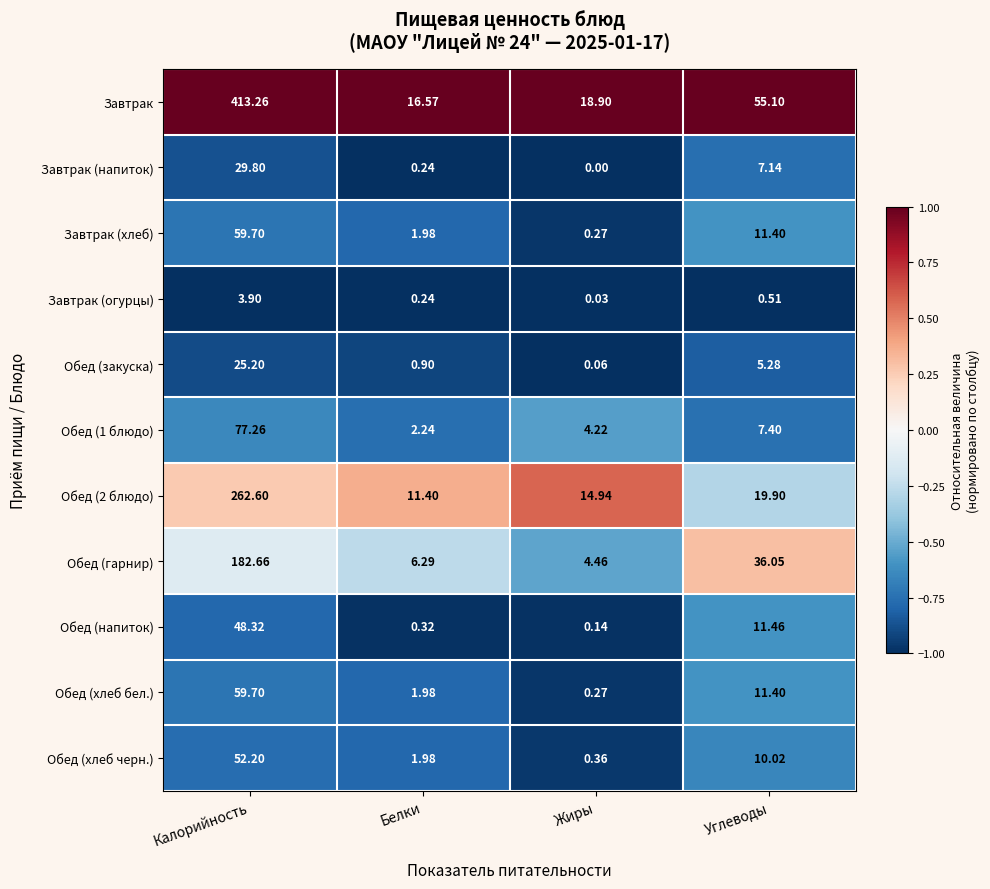

Which label corresponds to the smallest value in the chart?

Жиры